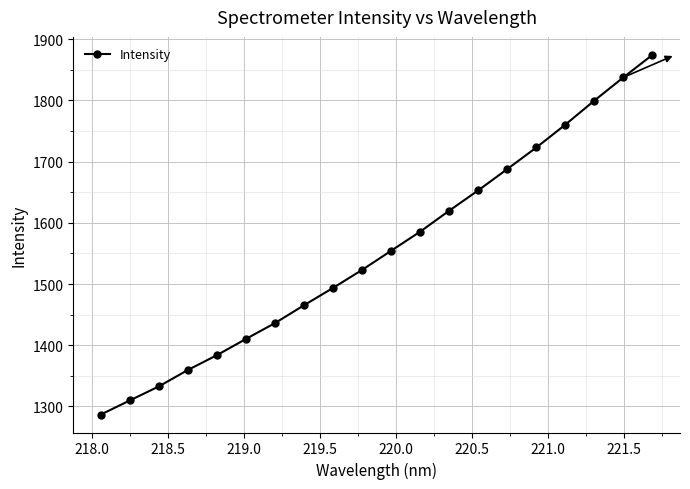

Does the chart have visible grid lines?

Yes